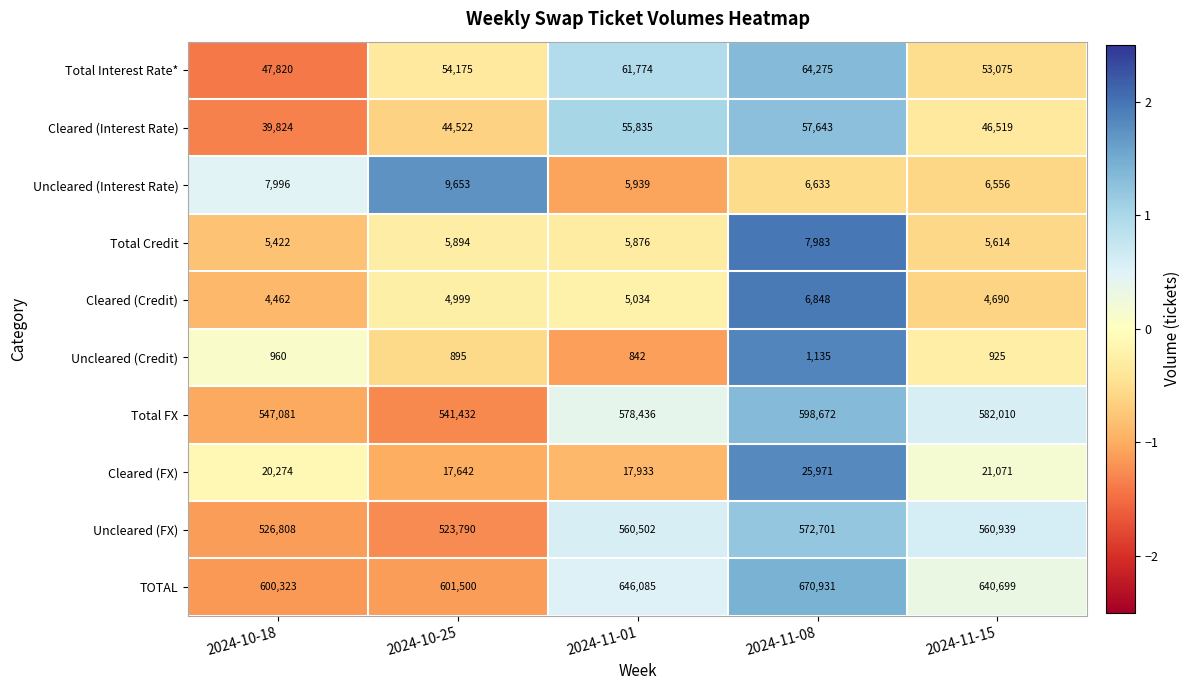

What is the sum of the Total Credit values at 2024-11-08 and 2024-11-15?

13597